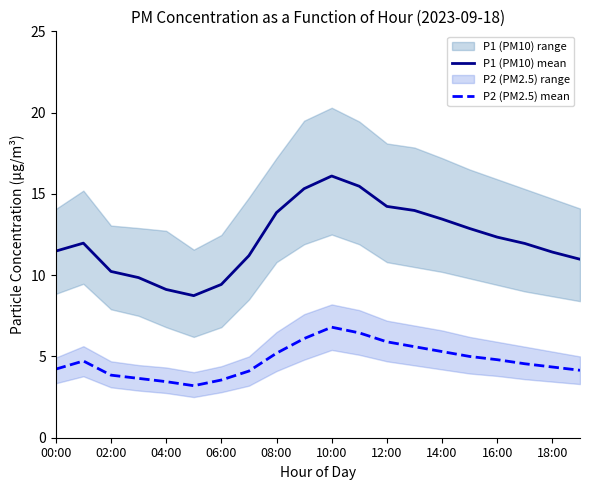

What is the value of the P2 (PM2.5) mean point at the 9th from the left?

5.2